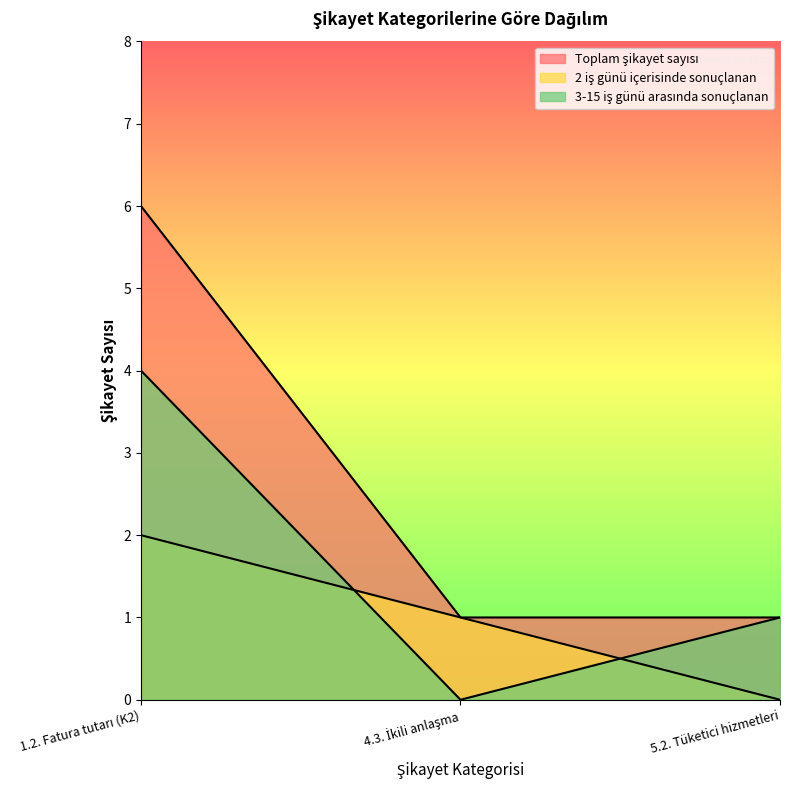

What is the approximate value of Toplam şikayet sayısı at 5.2. Tüketici hizmetleri?

1